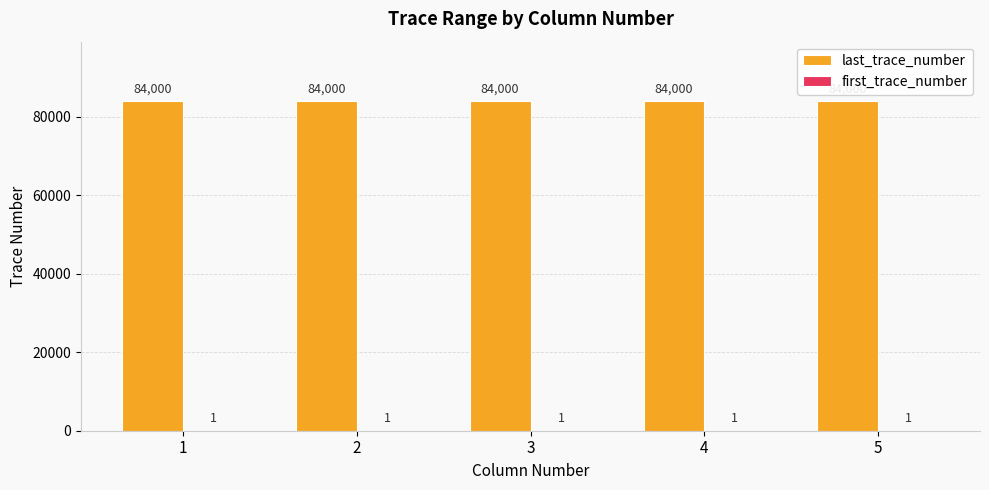

The last_trace_number series shows 140275 at 5. True or false?

False